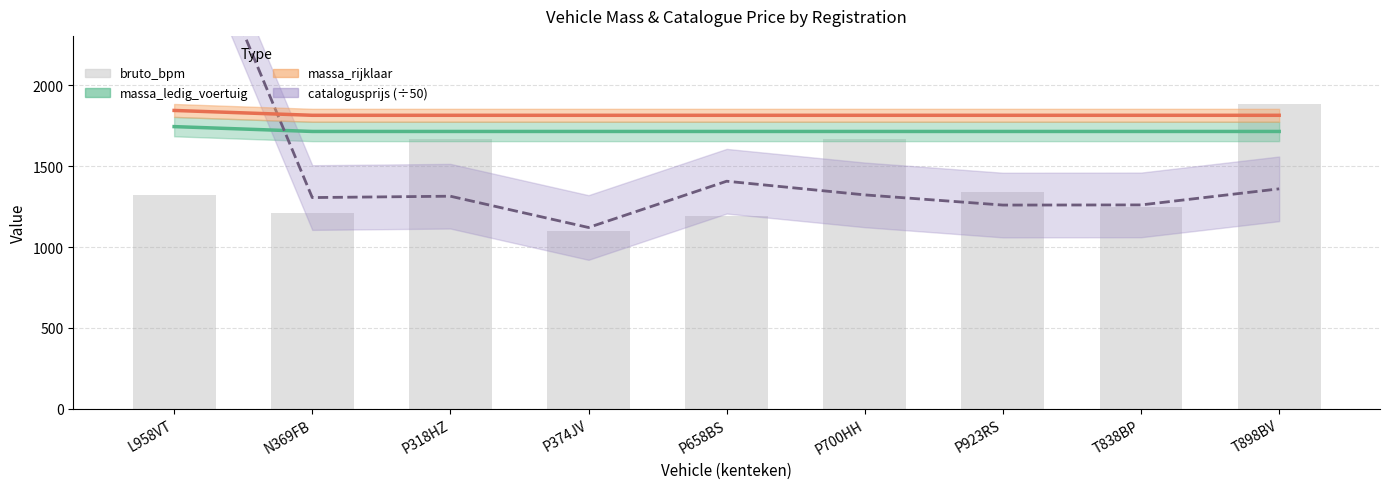

Reading left to right, what are all the values shown in this chart?

massa_ledig_voertuig: 1745.0	1715.0	1715.0	1715.0	1715.0	1715.0	1715.0	1715.0	1715.0
massa_rijklaar: 1845.0	1815.0	1815.0	1815.0	1815.0	1815.0	1815.0	1815.0	1815.0
catalogusprijs (÷50): 3352.1	1306.0	1314.4	1120.8	1407.1	1322.6	1259.6	1260.5	1360.0
bruto_bpm: 1320.0	1209.0	1666.0	1099.0	1195.0	1666.0	1343.0	1248.0	1885.0